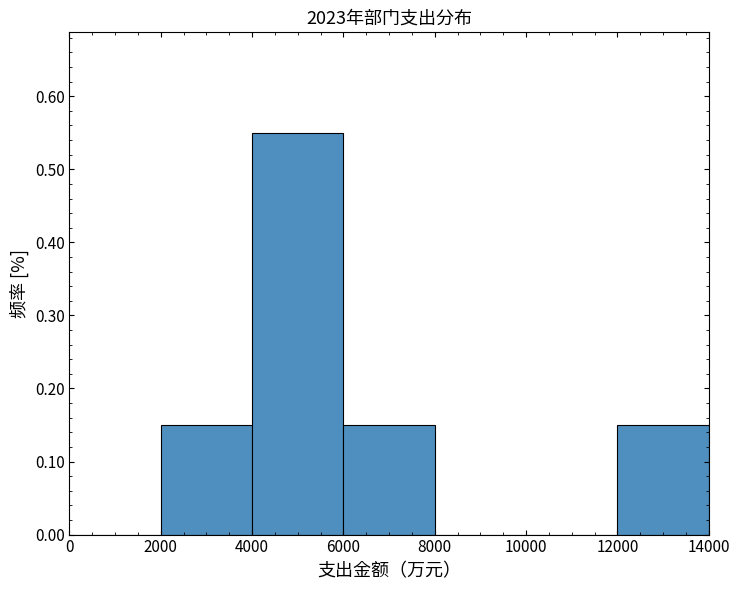

Reading left to right, list every bar in this chart as the range it spans on the x-axis followed by its height. The values are not printed on the chart, so give them approximately, as read against the axis.

0 to 2000: 0
2000 to 4000: 0.15
4000 to 6000: 0.55
6000 to 8000: 0.15
8000 to 10000: 0
10000 to 12000: 0
12000 to 14000: 0.15